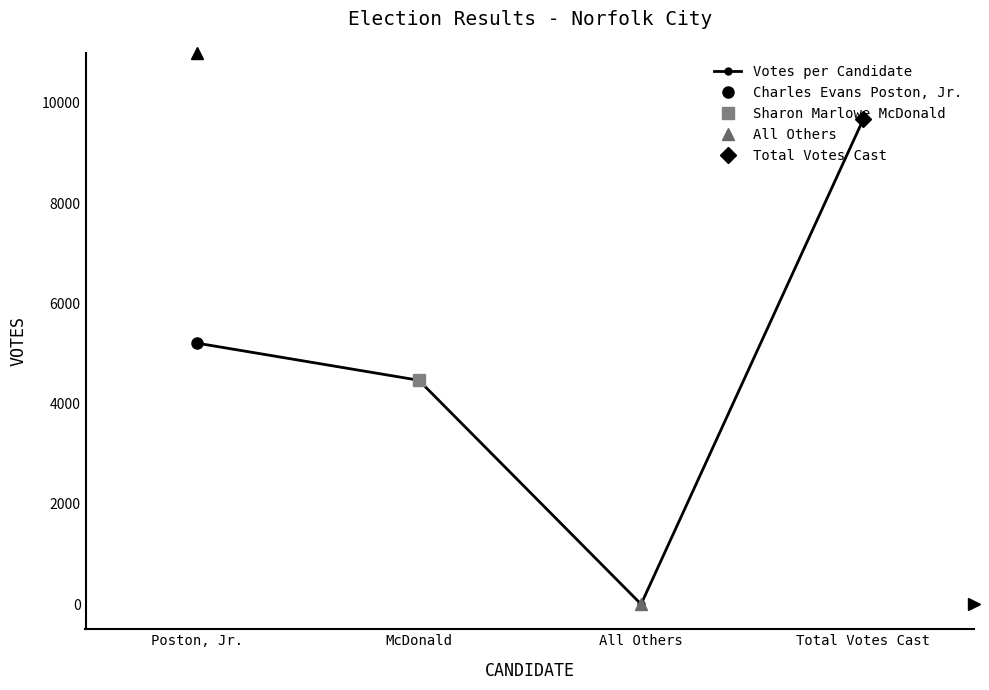

Rank the categories by value from highest to lowest.

Total Votes Cast, Poston, Jr., McDonald, All Others